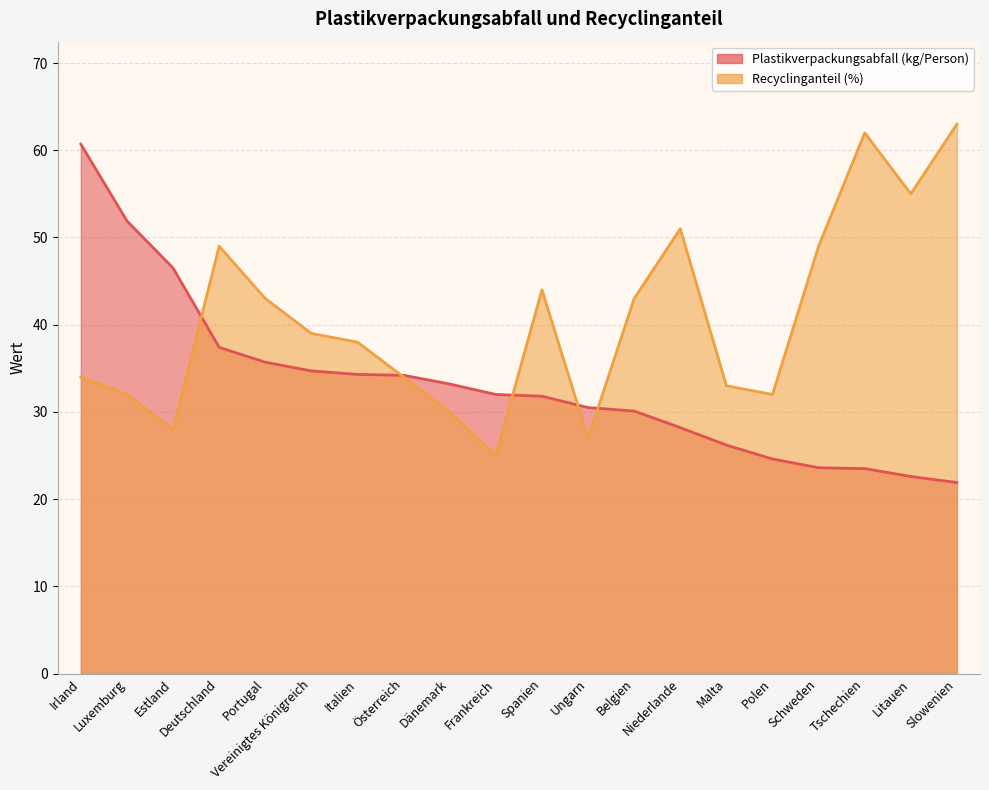

List the series in order of their overall mean, lowest first.

Plastikverpackungsabfall (kg/Person), Recyclinganteil (%)